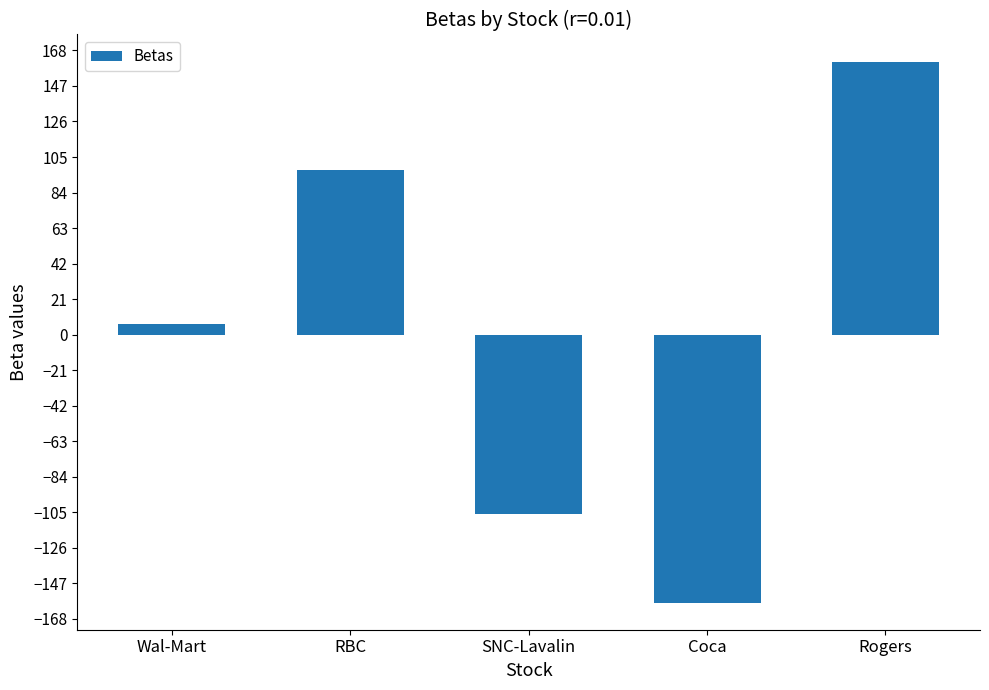

Rank the categories by value from highest to lowest.

Rogers, RBC, Wal-Mart, SNC-Lavalin, Coca